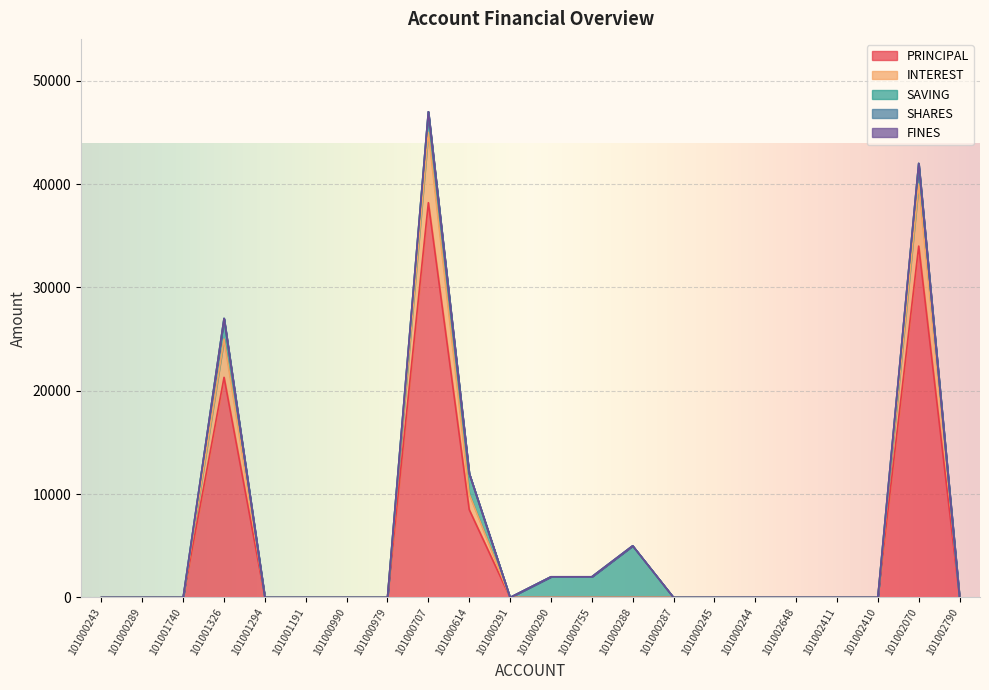

What is the label of the 8th point from the left?

101000979